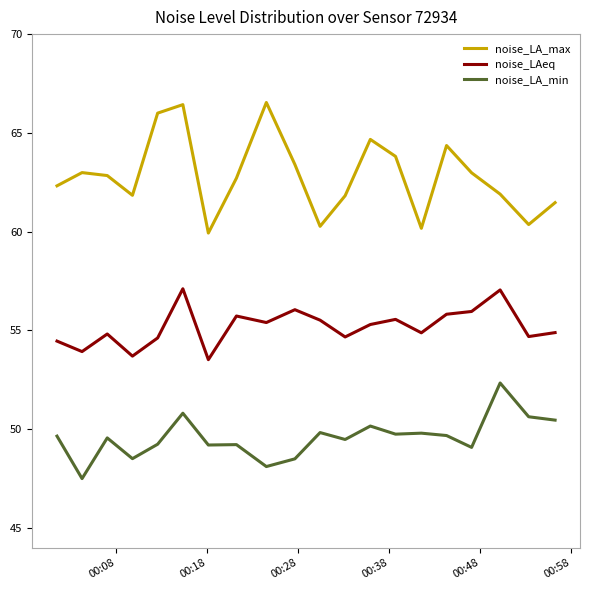

What is the minimum value shown in the chart?

47.5